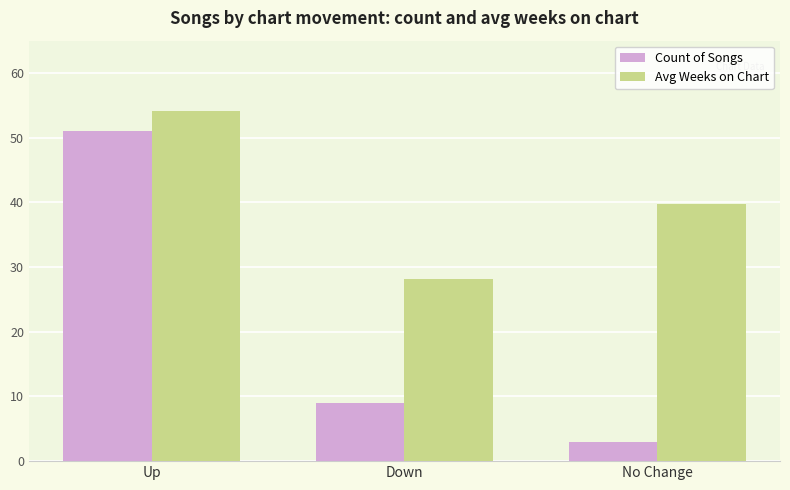

What is the difference between the highest and lowest values at No Change?

36.7